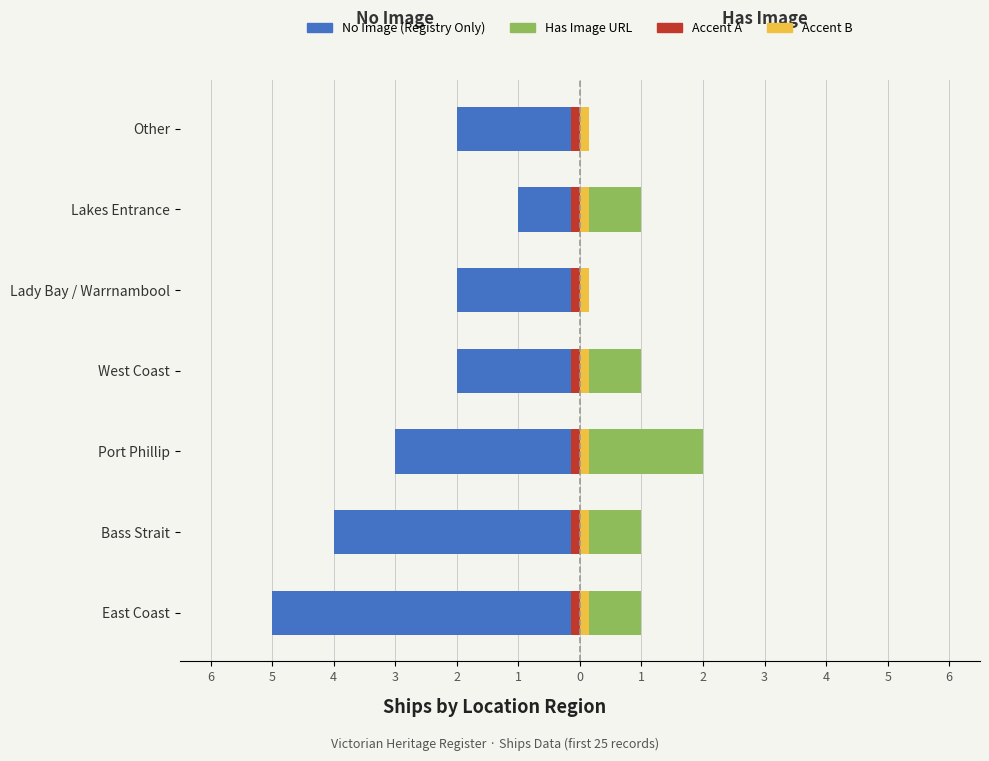

How many bars are there in each group?

4